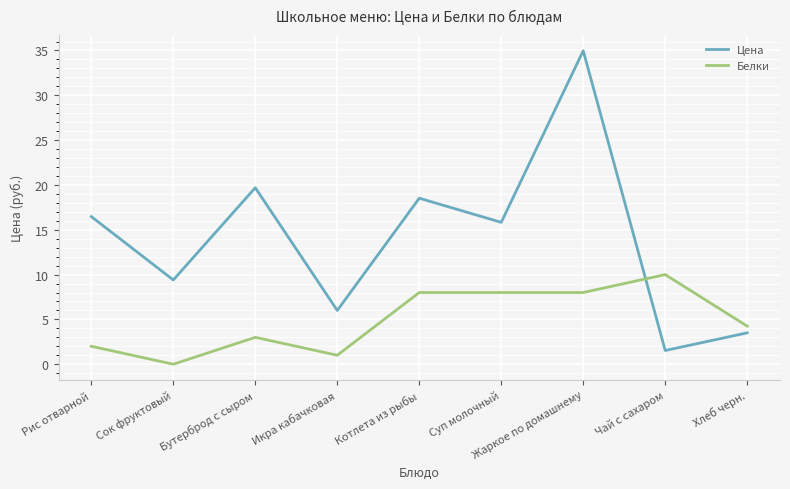

What is the sum of the Белки values at Котлета из рыбы and Сок фруктовый?

8.0